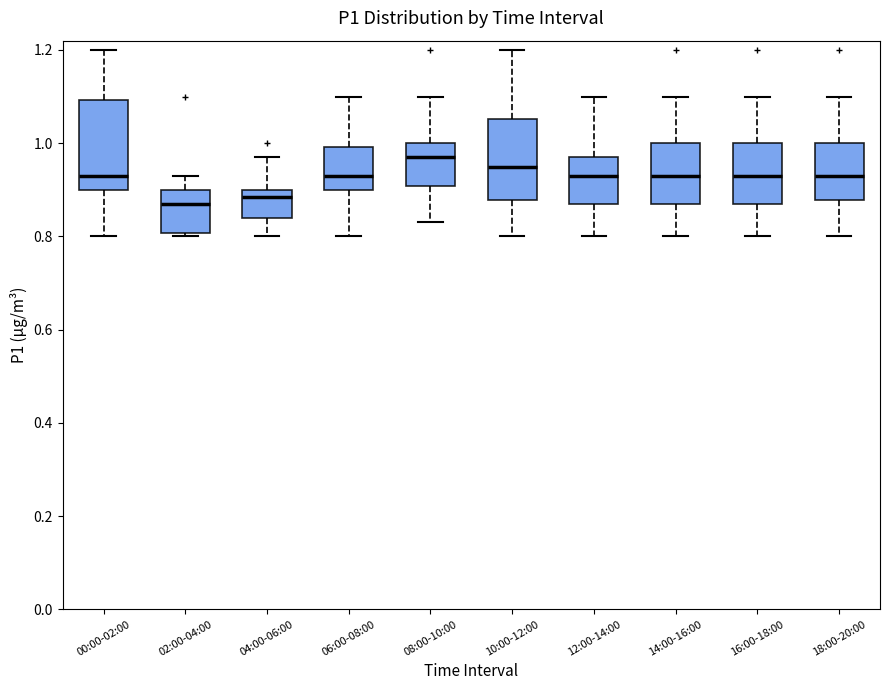

Where does the upper whisker of the box for 08:00-10:00 end on the y-axis? The values are not printed on the chart, so give them approximately, as read against the axis.

1.10